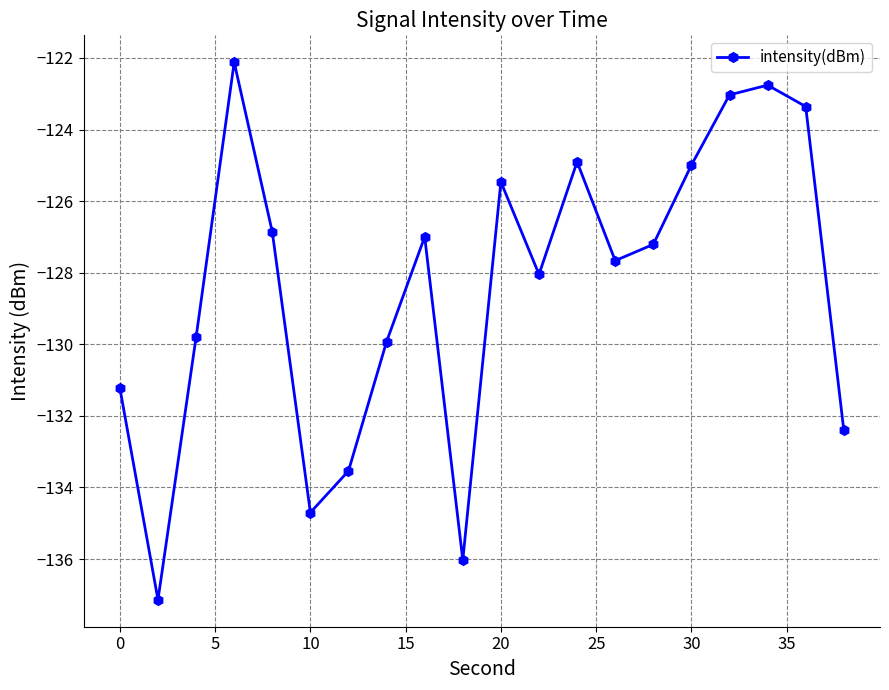

What is the value of the 6th point from the left?

-134.7